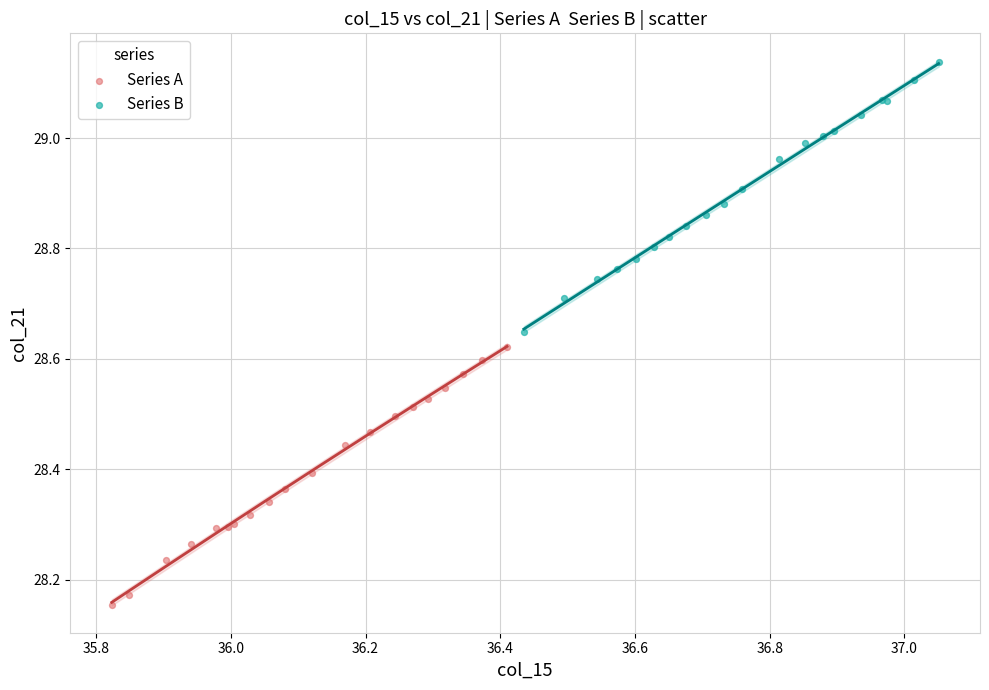

What are all the series names shown in the legend?

Series A, Series B